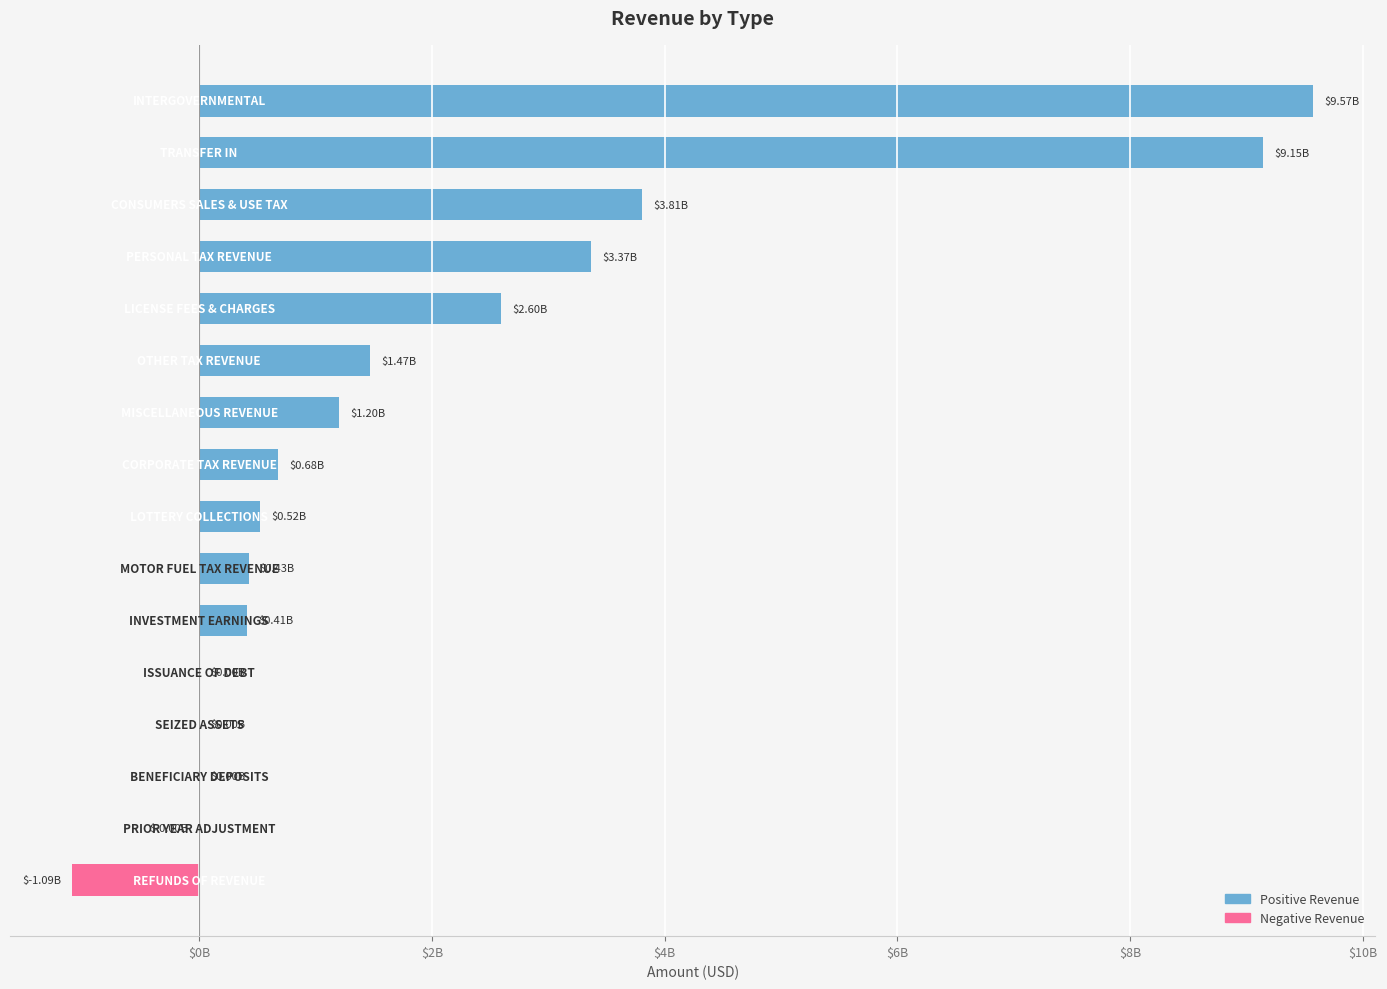

Reading left to right, extract all data points from this chart.

Positive Revenue: 9573821045.5	9145908988.3	3808861165.1	3367579197.2	2595770479.6	1469407927.9	1200335870.6	681568641.0	524027027.5	425321335.4	414139669.7	1665068.1	1154771.1	690.4	0.0	0.0
Negative Revenue: 0.0	0.0	0.0	0.0	0.0	0.0	0.0	0.0	0.0	0.0	0.0	0.0	0.0	0.0	-327.0	-1092275566.1